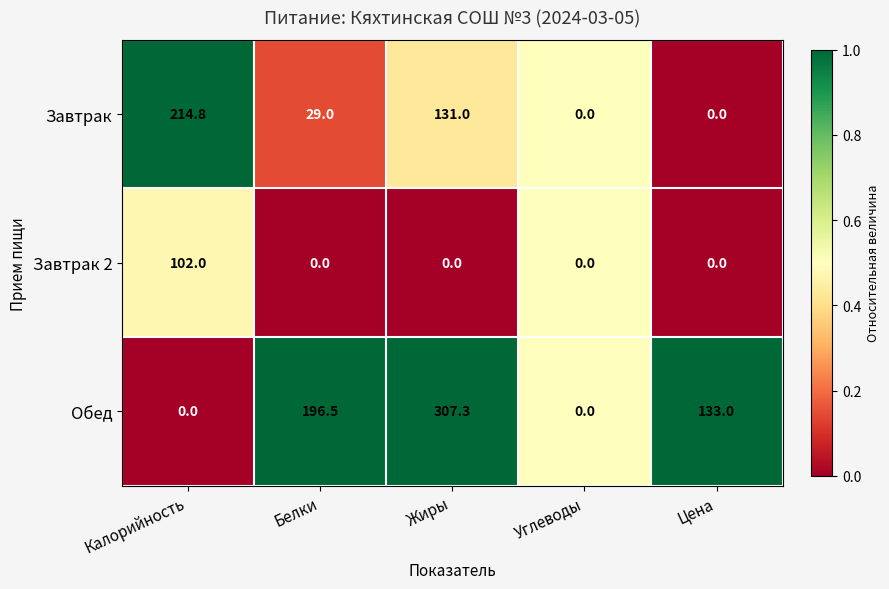

What is the spread (max minus min) of values at Цена?

133.0